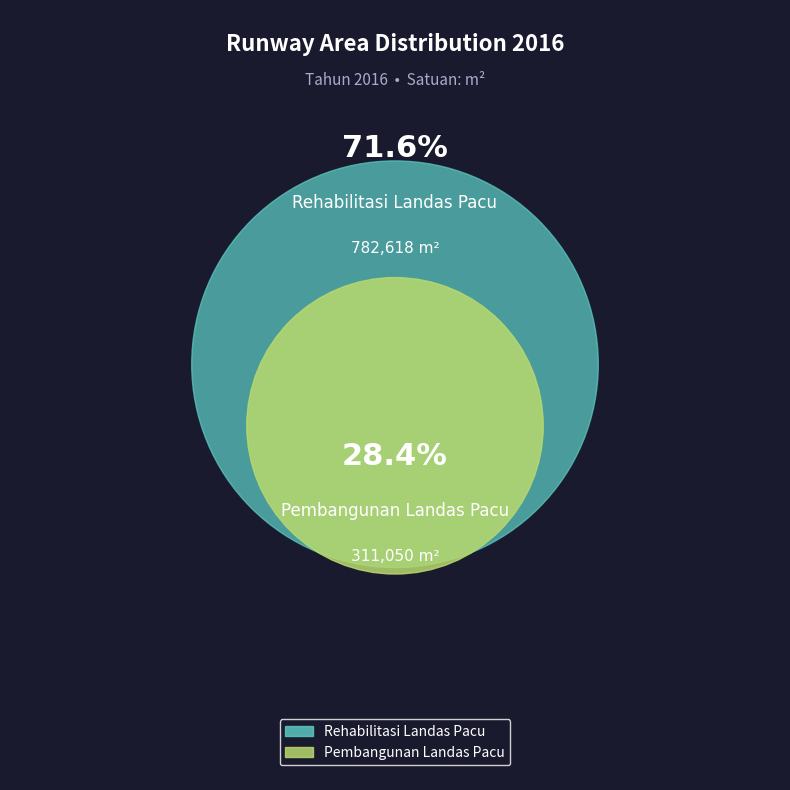

Combined, do Rehabilitasi Landas Pacu and Pembangunan Landas Pacu account for over 50%?

Yes